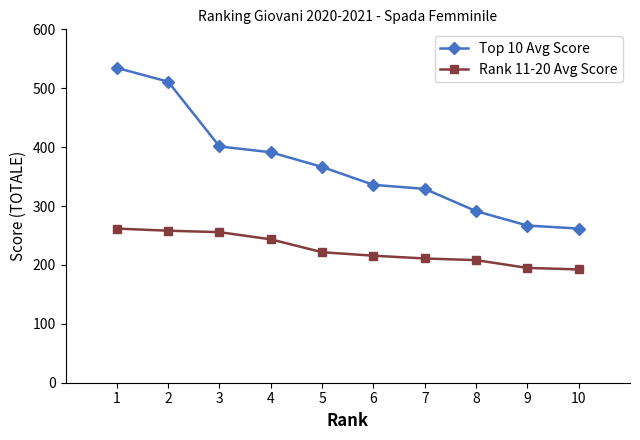

What are all the series names shown in the legend?

Top 10 Avg Score, Rank 11-20 Avg Score